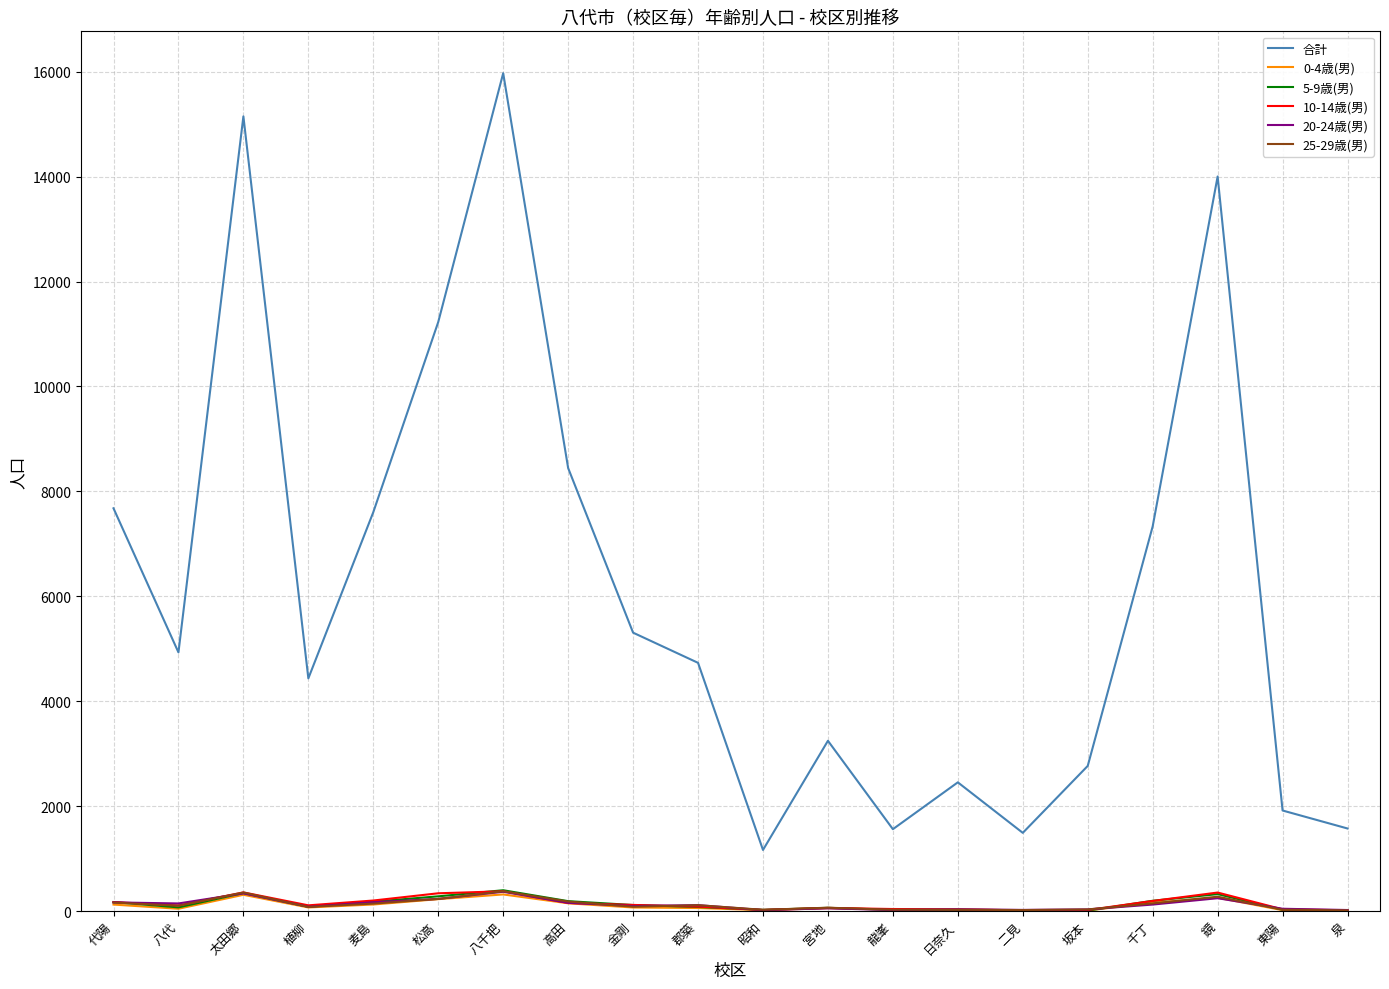

What is the greatest value displayed?

15971